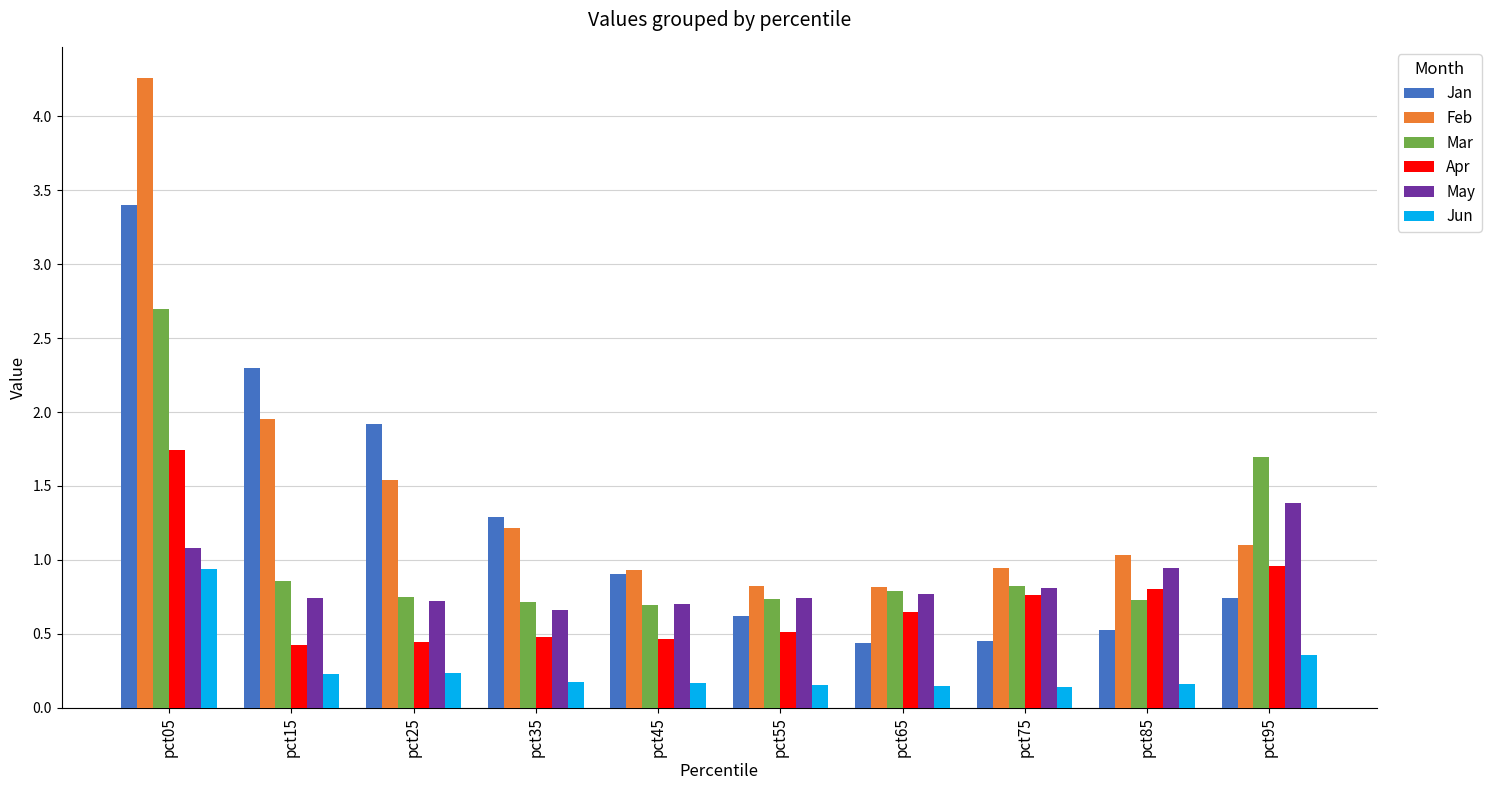

What is the total value across all series at pct05?

14.1